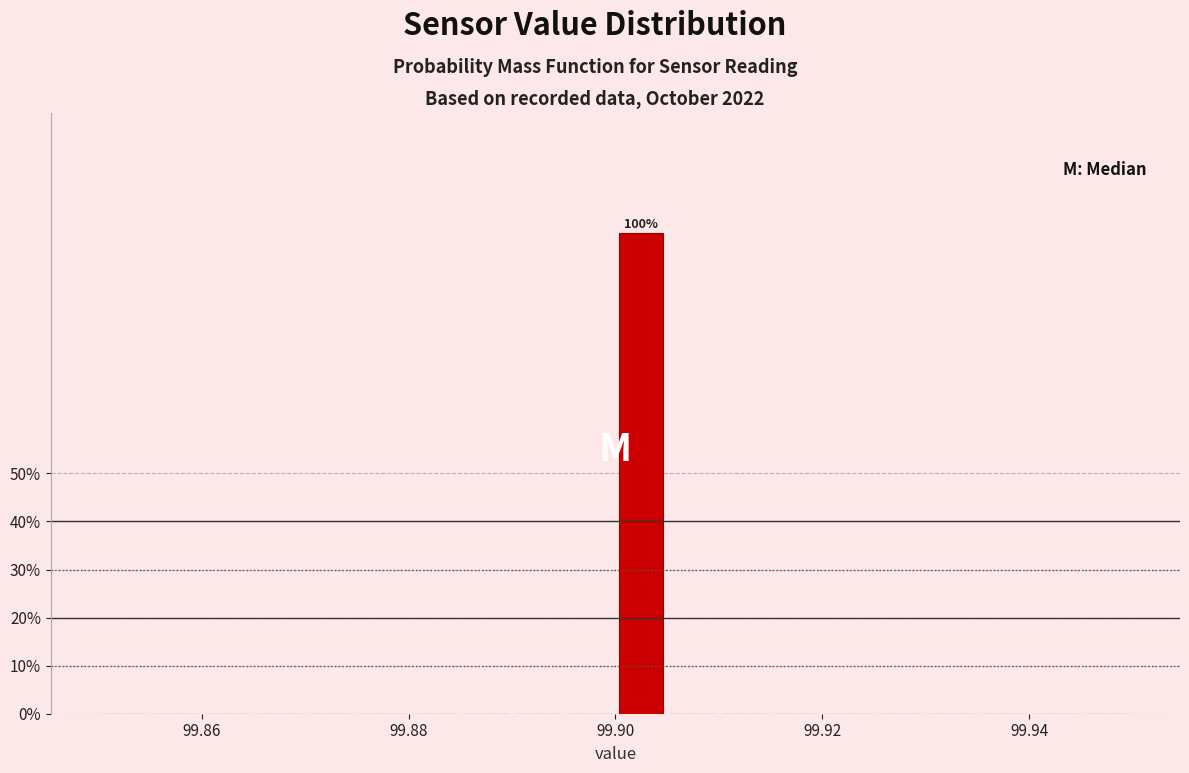

Read against the x-axis, roughly where is the centre of the tallest bar?

99.902